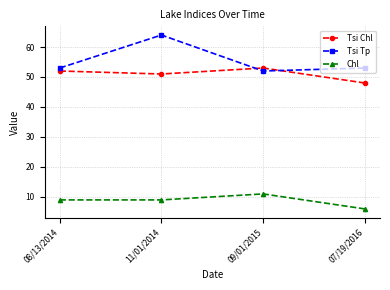

What are all the series names shown in the legend?

Tsi Chl, Tsi Tp, Chl